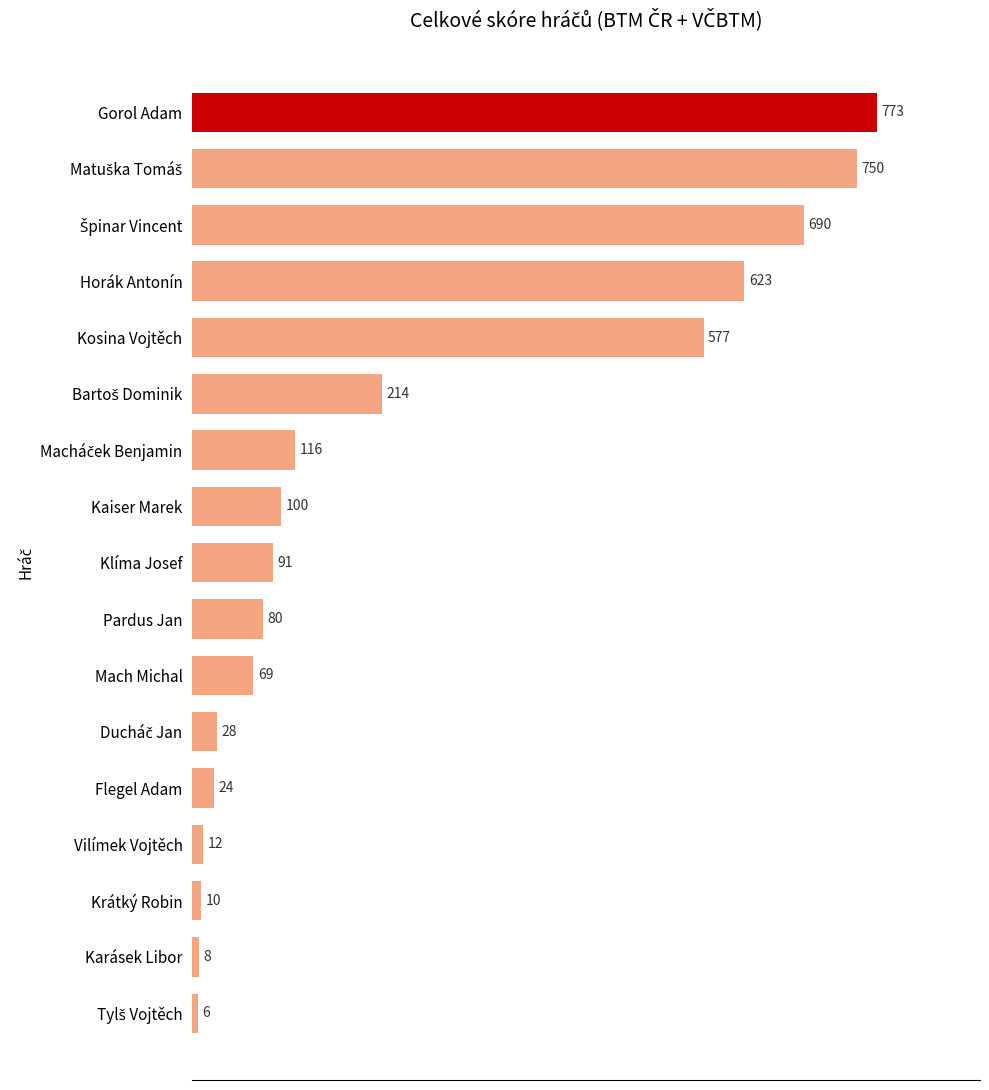

Read the value at Gorol Adam, to the nearest 100.

800